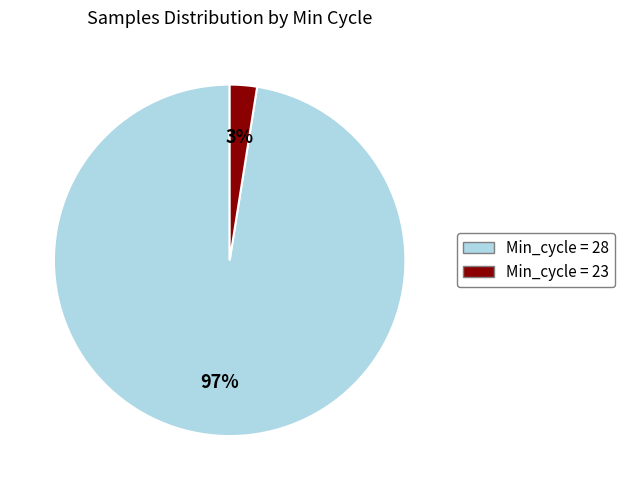

Is there a majority slice in this chart?

Yes